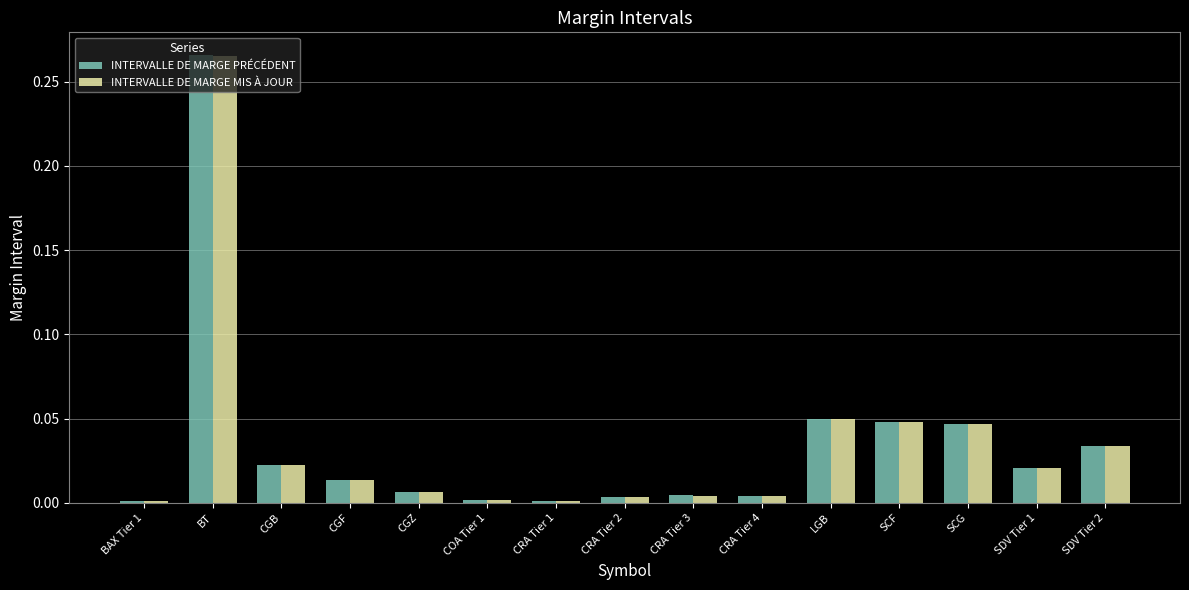

What position from the right is BAX Tier 1?

15